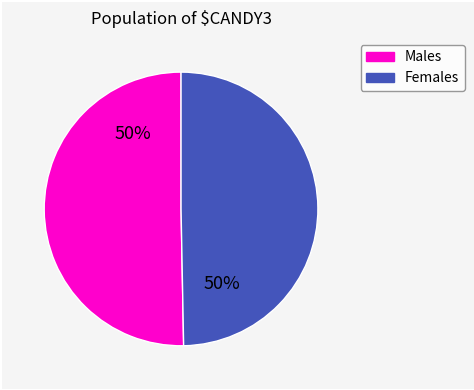

To the nearest percent, what is the average slice percentage?

50%